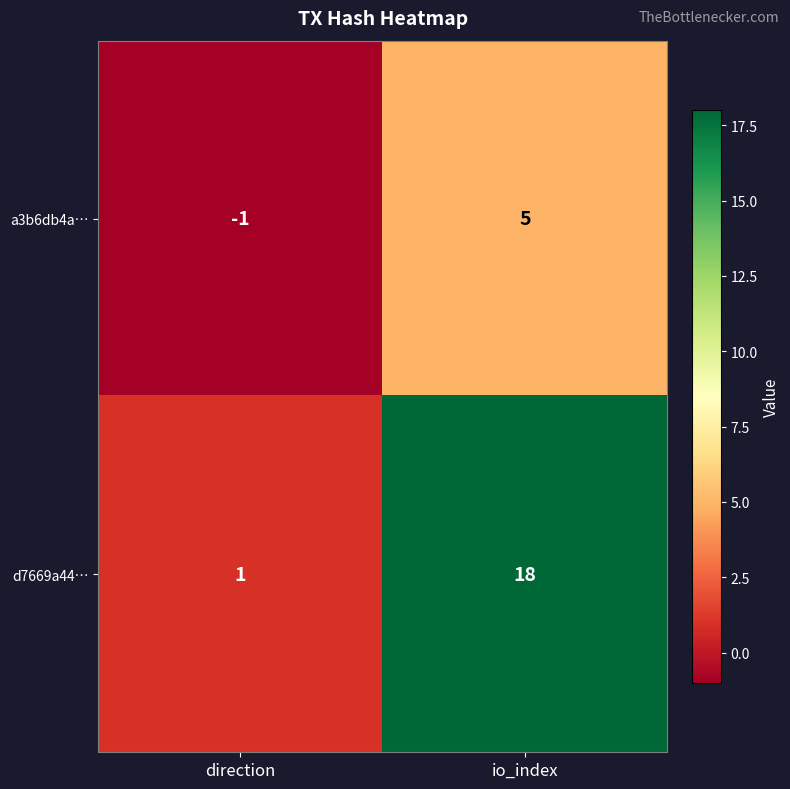

Rank the series by their maximum value, from lowest to highest.

a3b6db4a…, d7669a44…